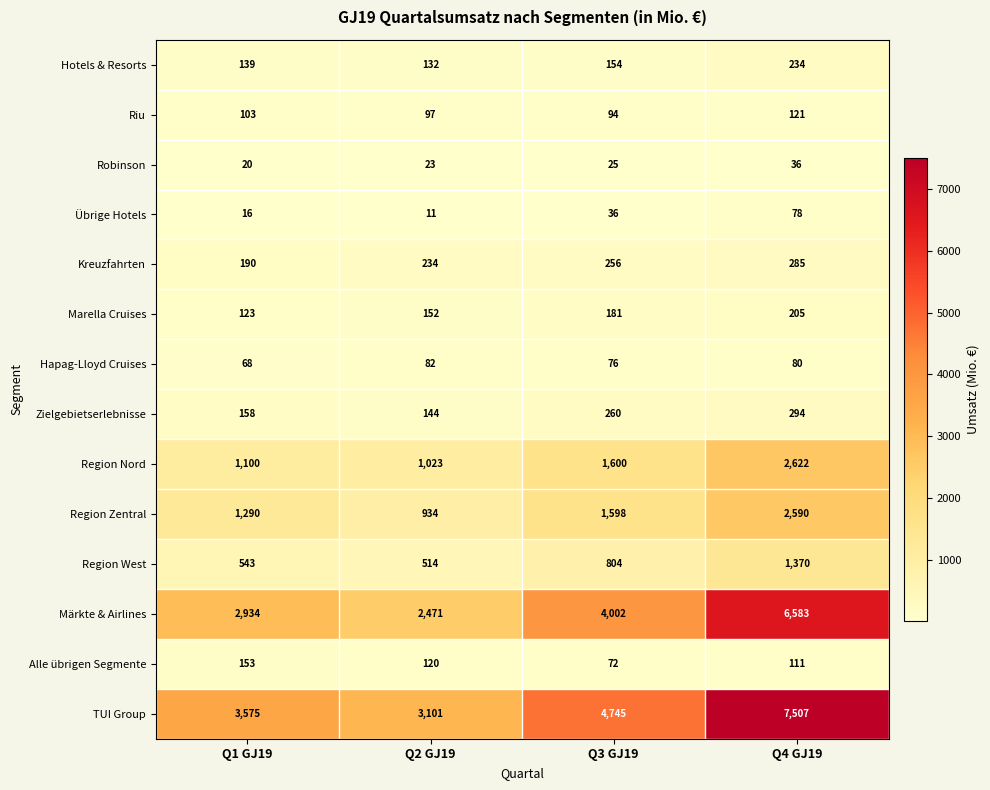

What is the difference between the Region Nord values at Q4 GJ19 and Q2 GJ19?

1599